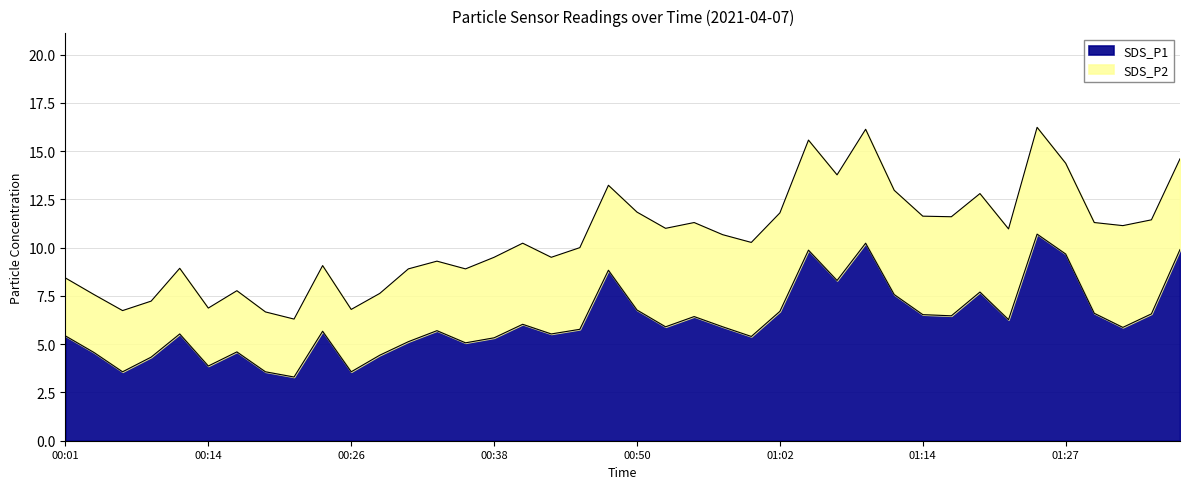

How many points are higher than both their immediate neighbors (excluding endpoints)?

11